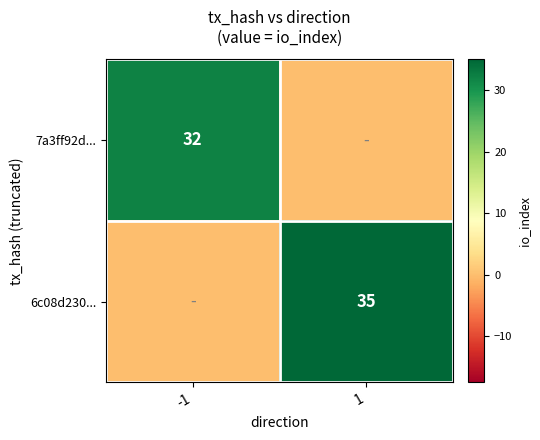

The value of 7a3ff92d... at -1 is 32. True or false?

True